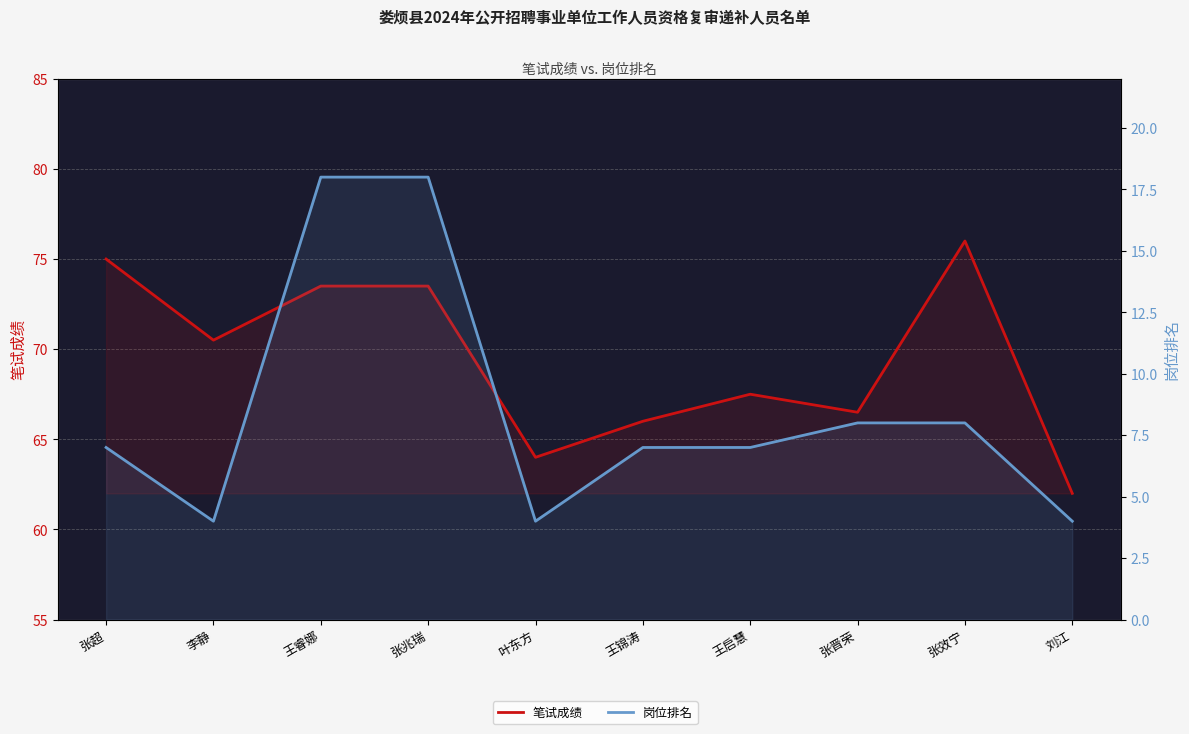

What is the difference between the second highest and minimum values in the 笔试成绩 series?

13.0